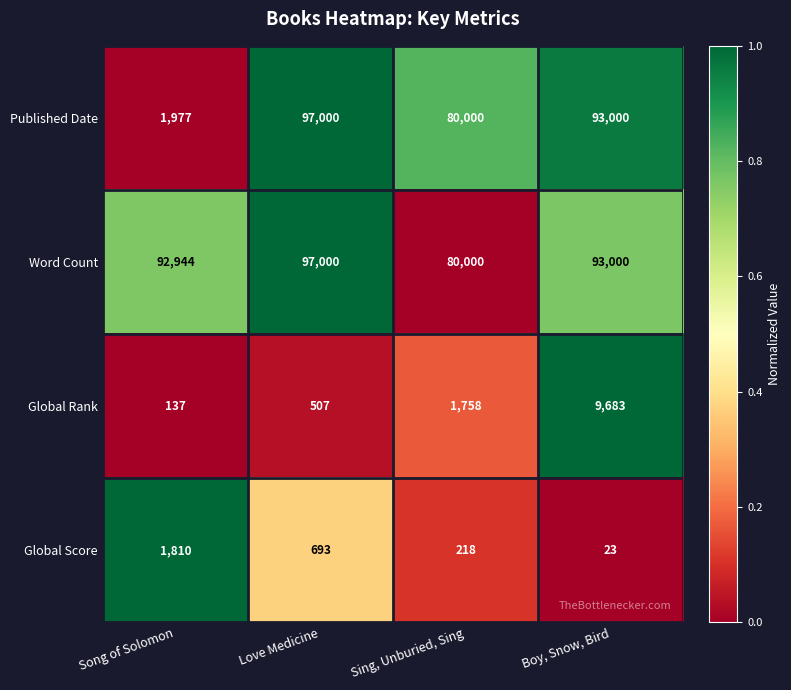

Which series has the widest spread of values?

Published Date